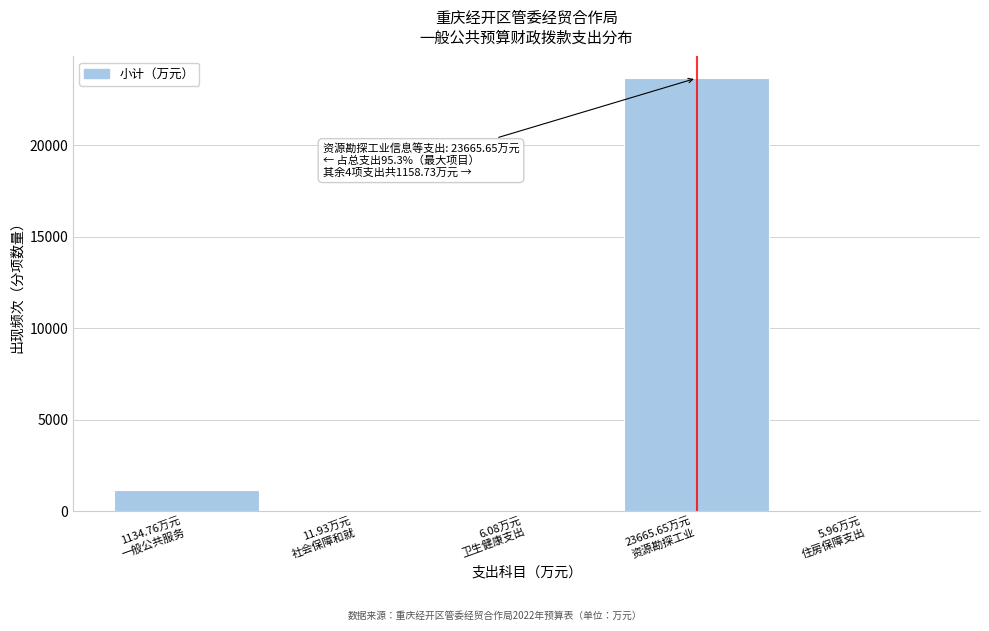

What is the sum of all values?

24824.4